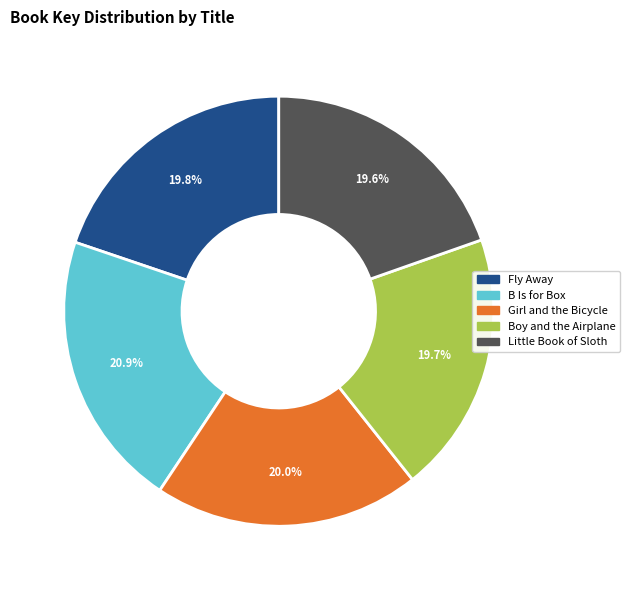

How much of the chart is everything except B Is for Box?

79.1%